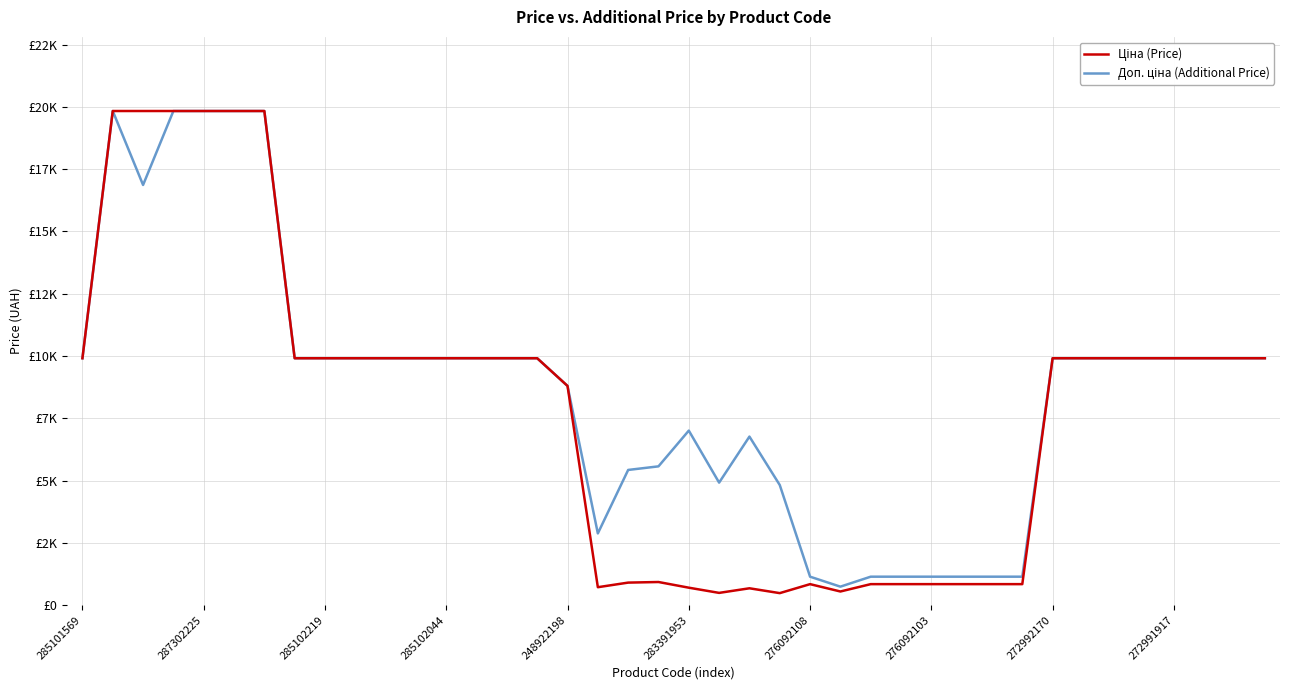

At which category is the sum across all series the highest?

287302225